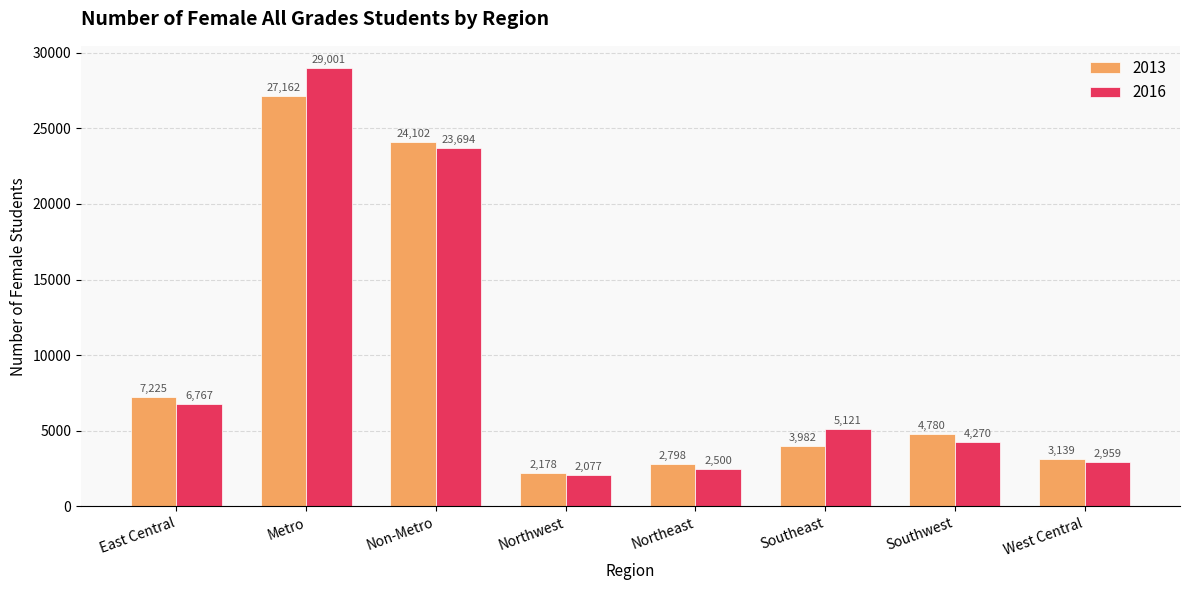

Which series has the widest spread of values?

2016